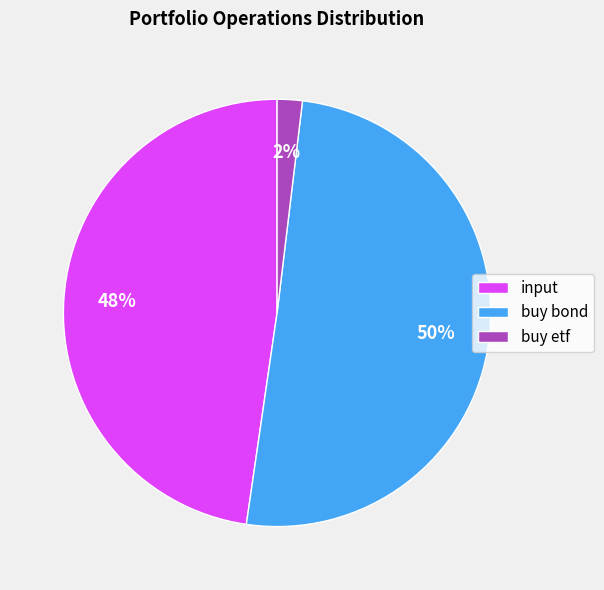

Which slice is the largest?

buy bond